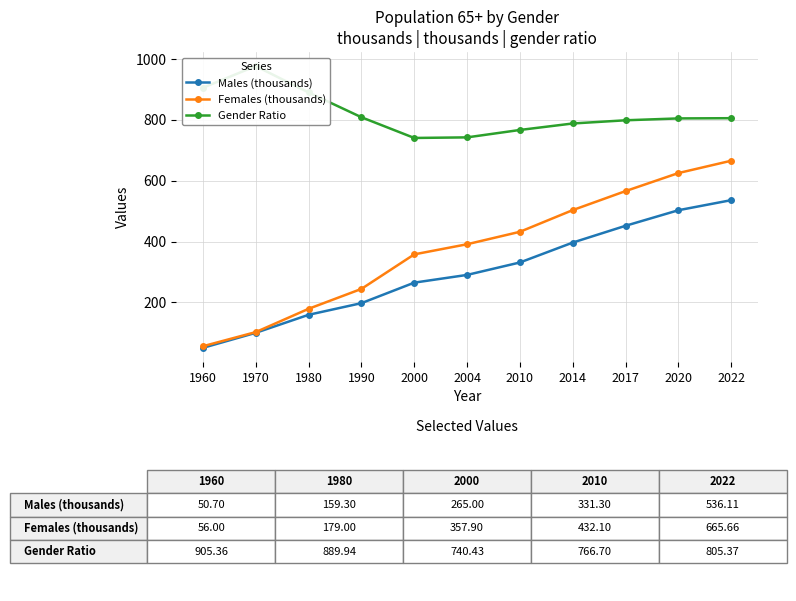

True or false: Males (thousands) has a value of 740.1 at 2017.

False